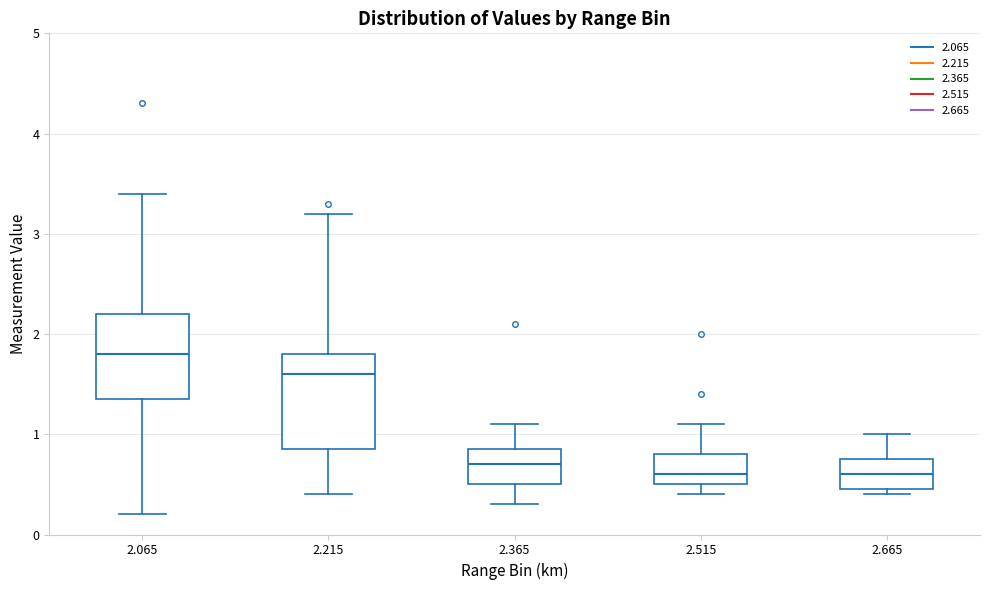

Where does the upper whisker of the box at x = 2.515 end on the y-axis? The values are not printed on the chart, so give them approximately, as read against the axis.

1.1